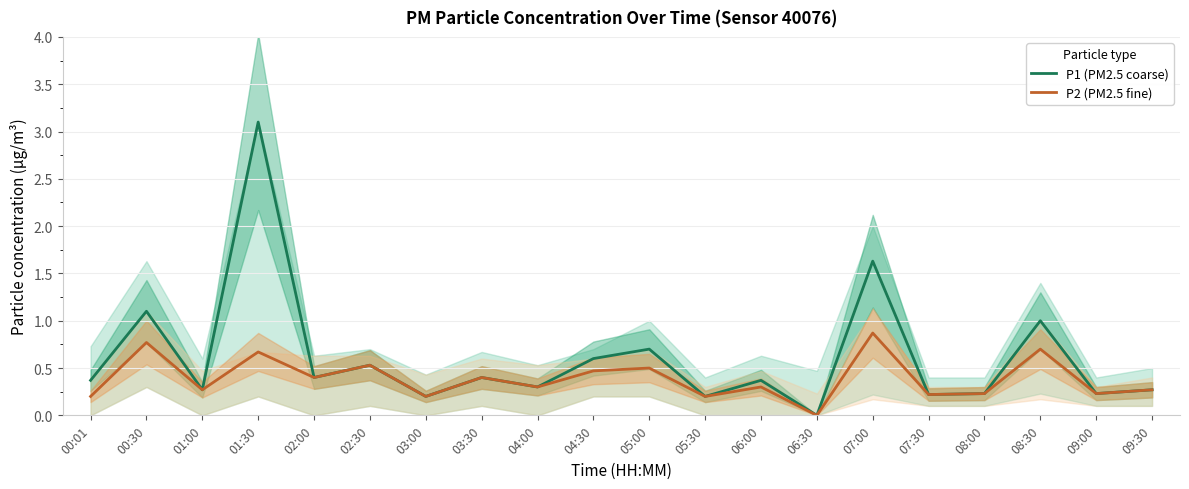

Count the P2 (PM2.5 fine) values in the range 0 to 1.

20